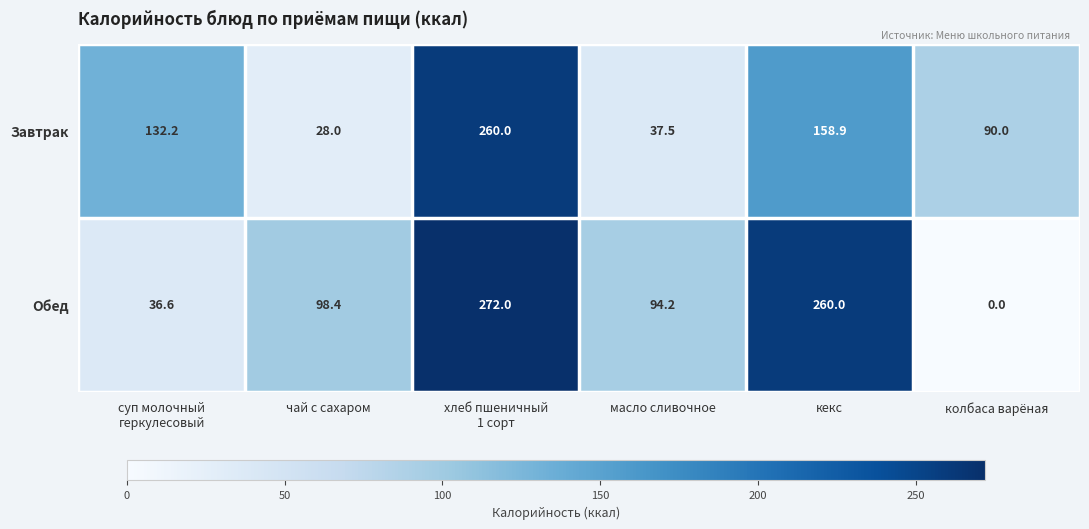

The value of Обед at чай с сахаром is 28.8. True or false?

False